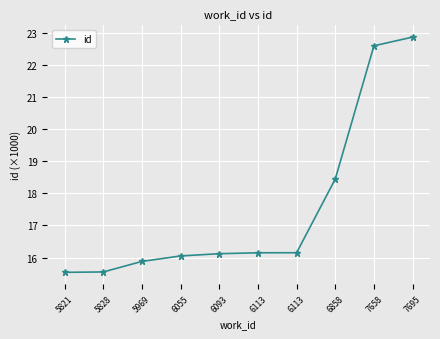

The chart shows a value of 16.1 at 6113. True or false?

True